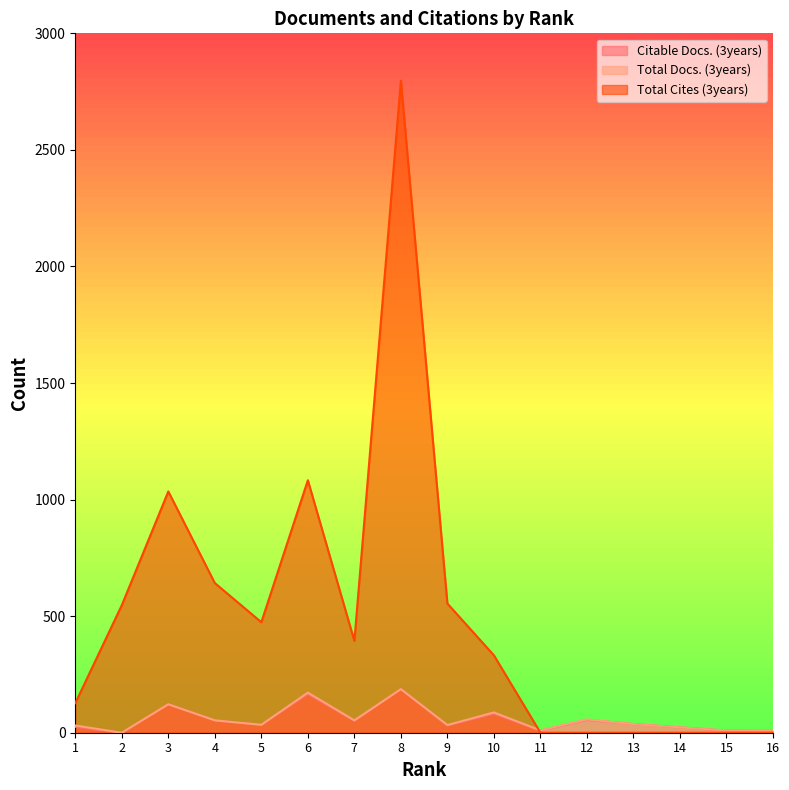

Is it true that Citable Docs. (3years) equals 8 at 16?

True